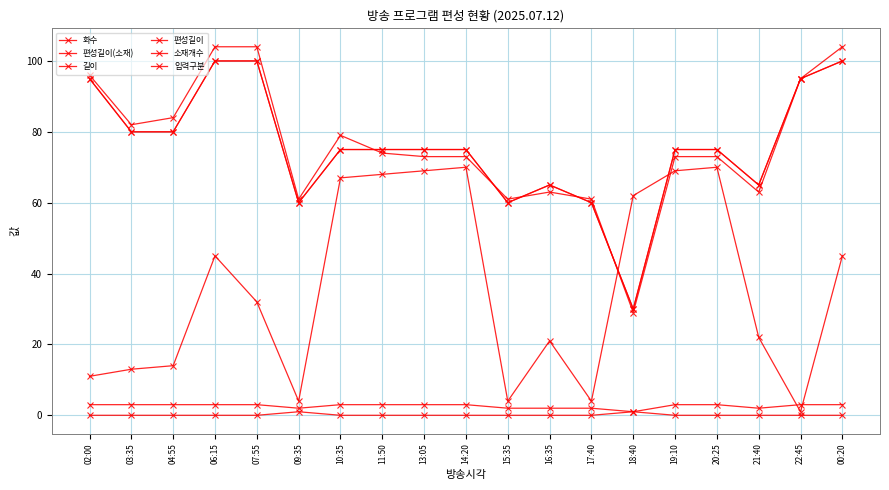

What is the spread (max minus min) of values at 06:15?

104